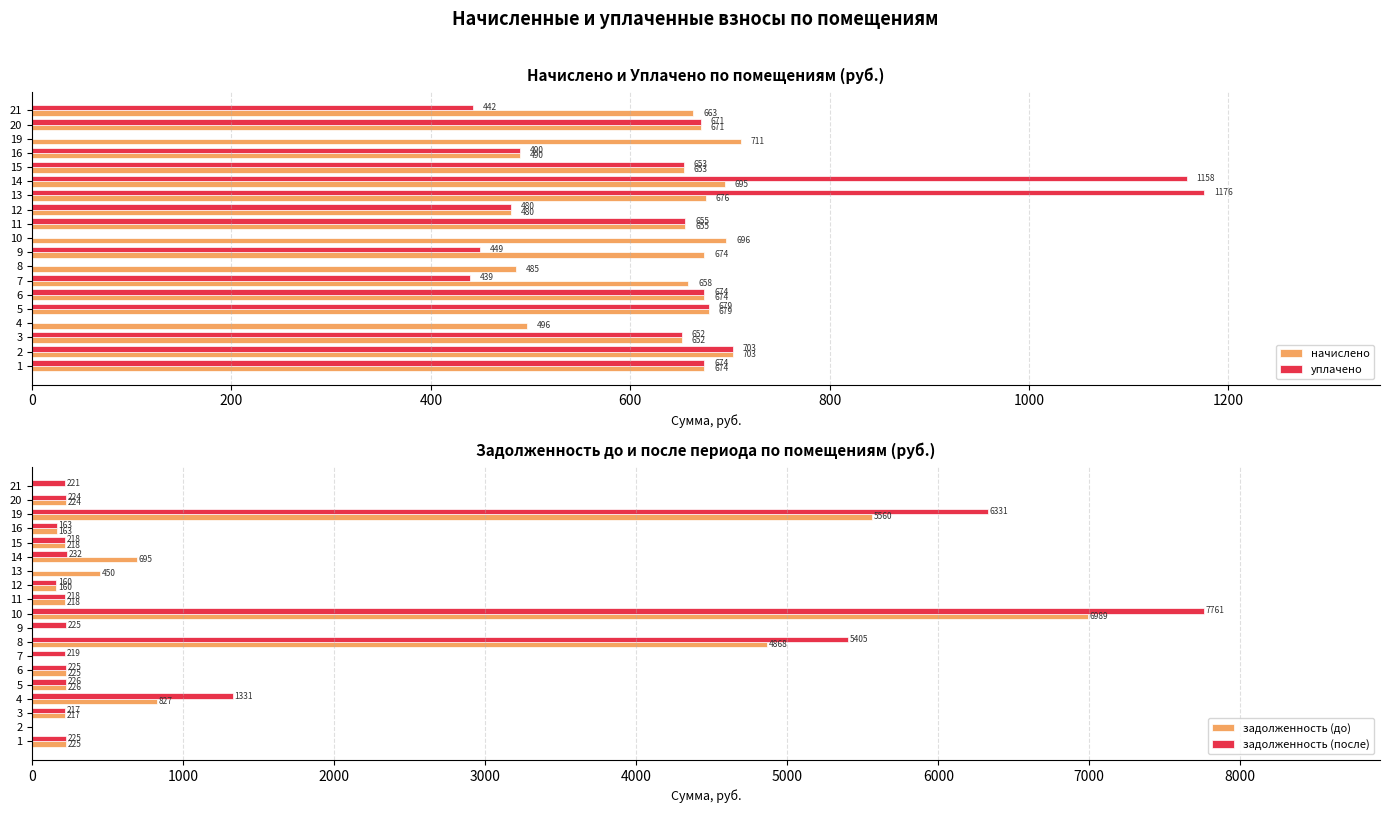

What is the highest value of the задолженность (после) series?

7760.8